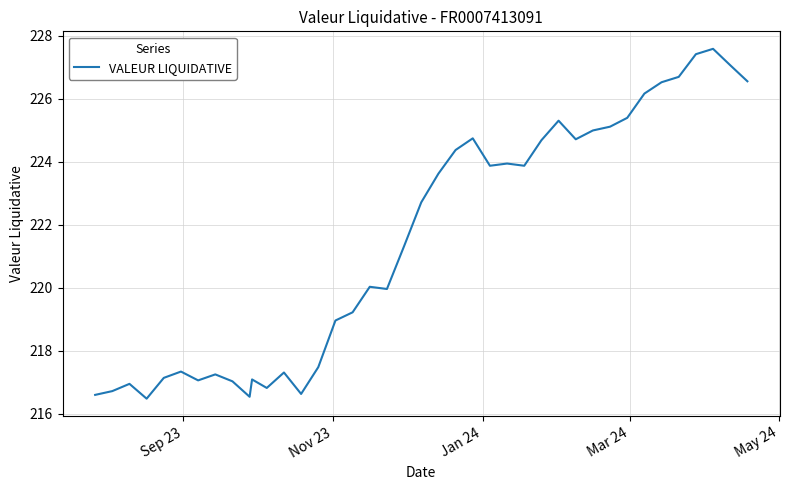

What is the difference between the maximum and minimum values?

11.1